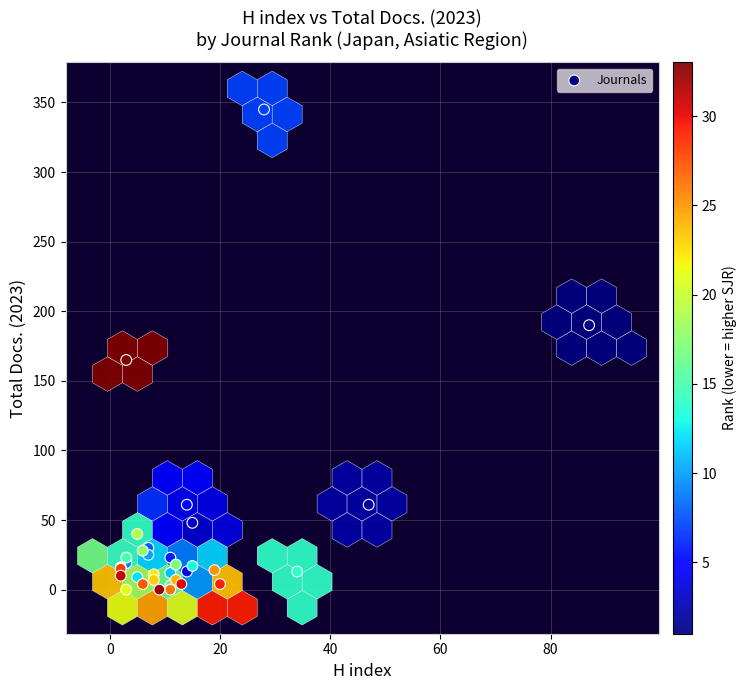

What Y value in the scatter plot is closest to 172?

165